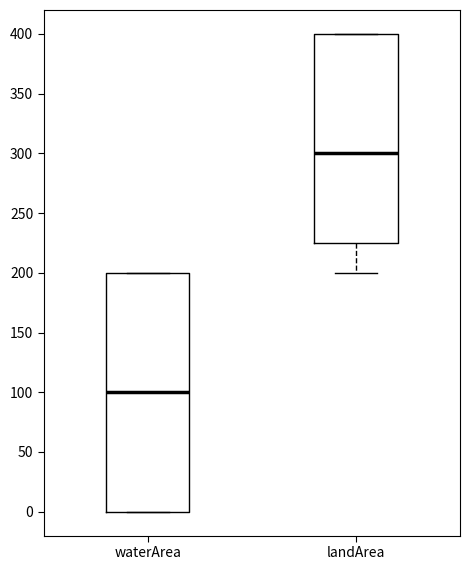

Reading left to right, read every box against the y-axis: the position of its median line, the range the box covers, and the ends of its whiskers. The values are not printed on the chart, so give them approximately, as read against the axis.

waterArea: median 100, box 0 to 200, whiskers 0 to 200
landArea: median 300, box 225 to 400, whiskers 200 to 400